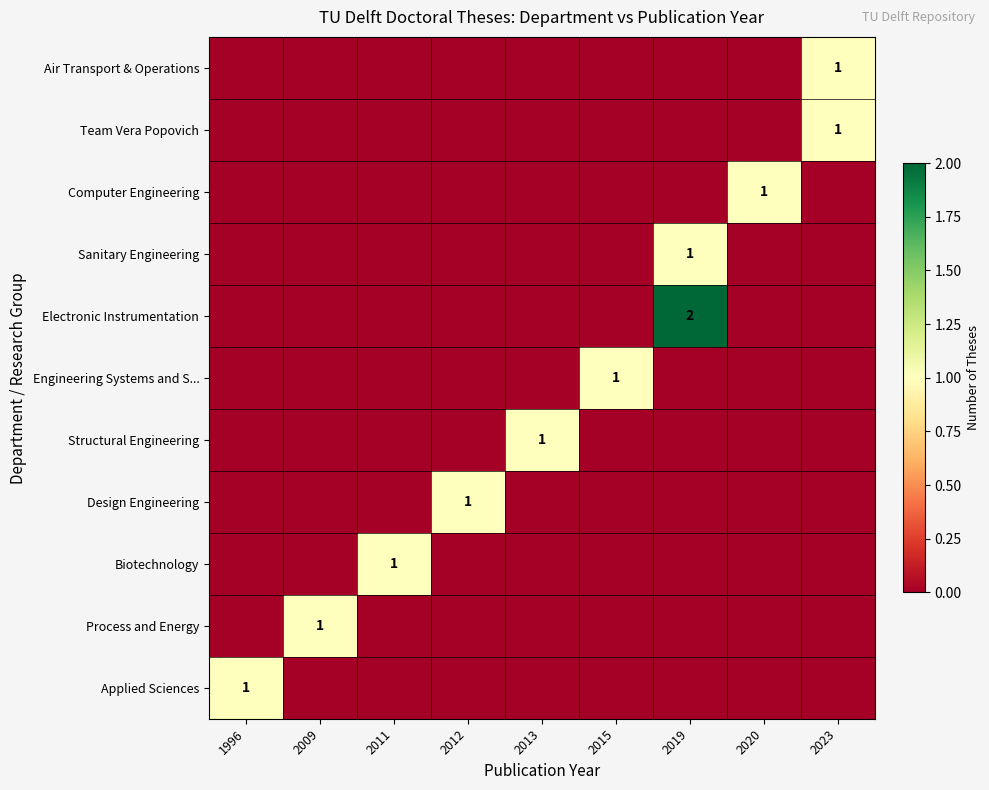

What is the difference between the highest and lowest values at 1996?

1